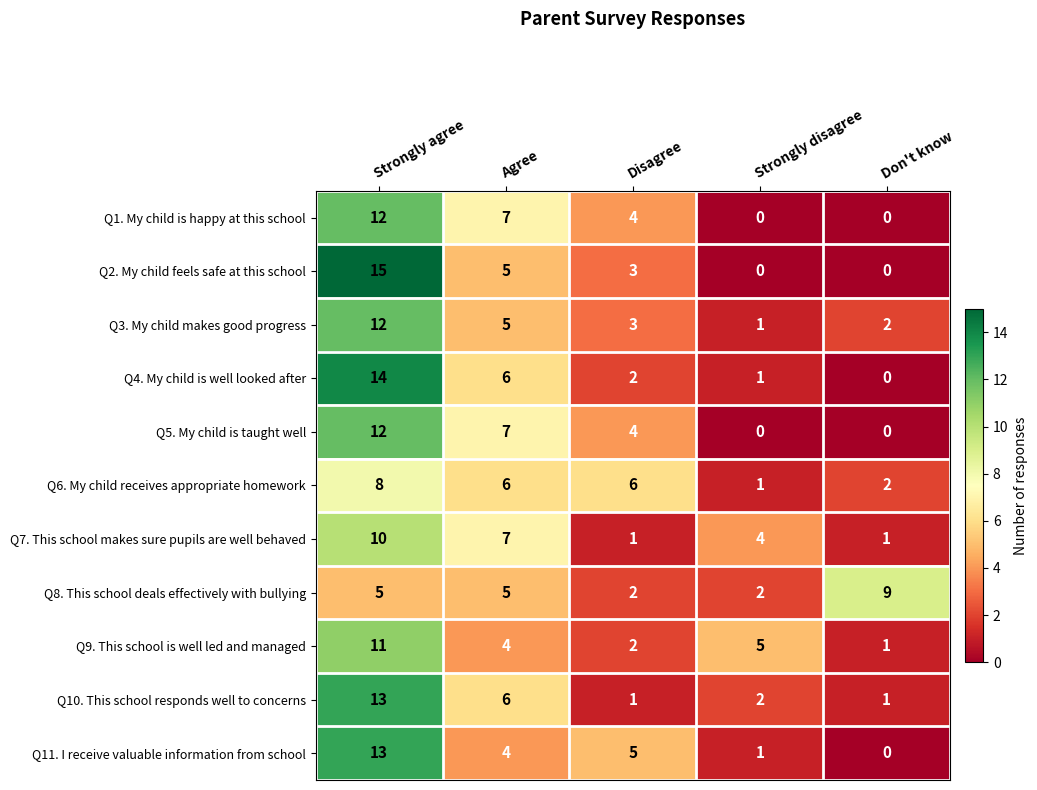

The value of Q3. My child makes good progress at Strongly disagree is 1. True or false?

True